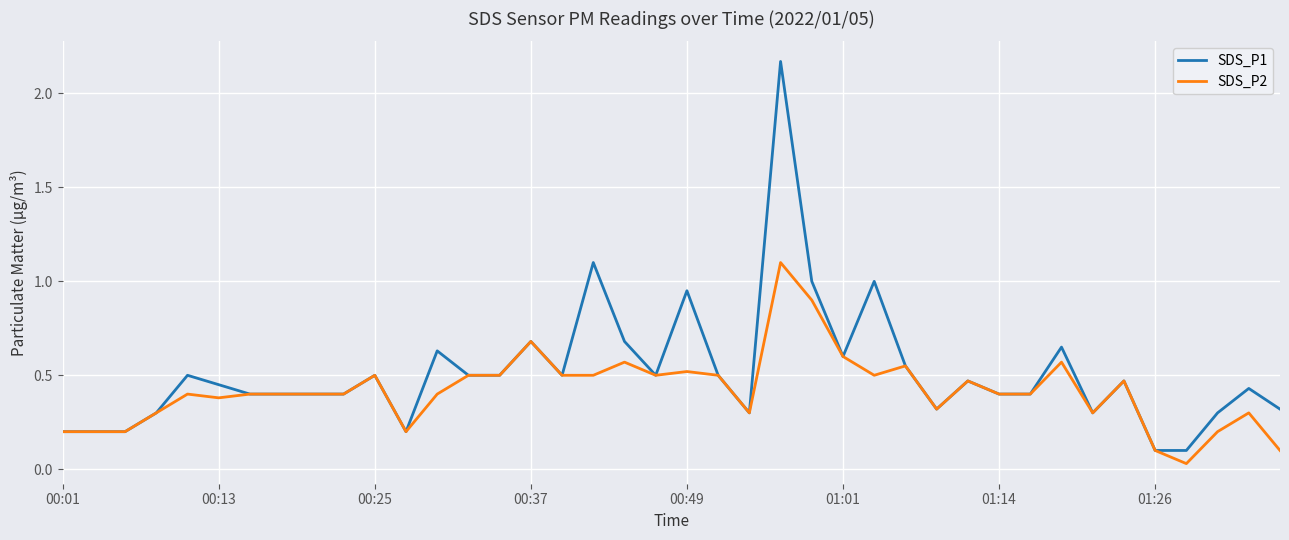

Which series has the largest total across all categories?

SDS_P1